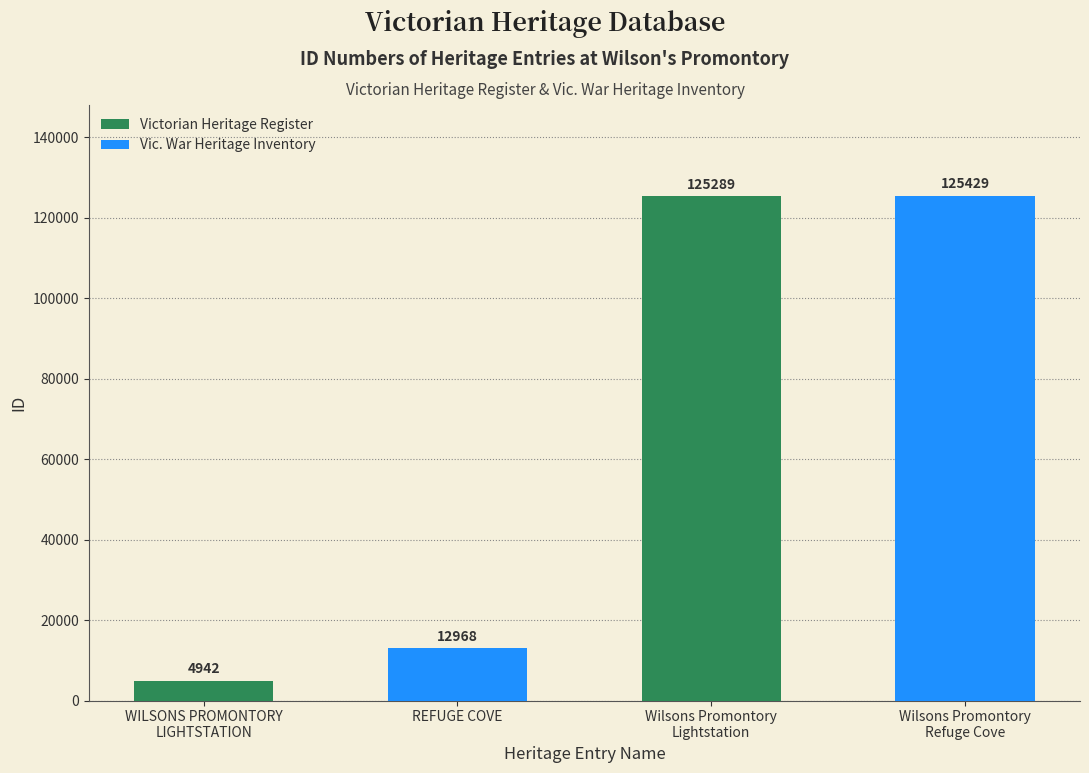

What is the sum of all values?

268628